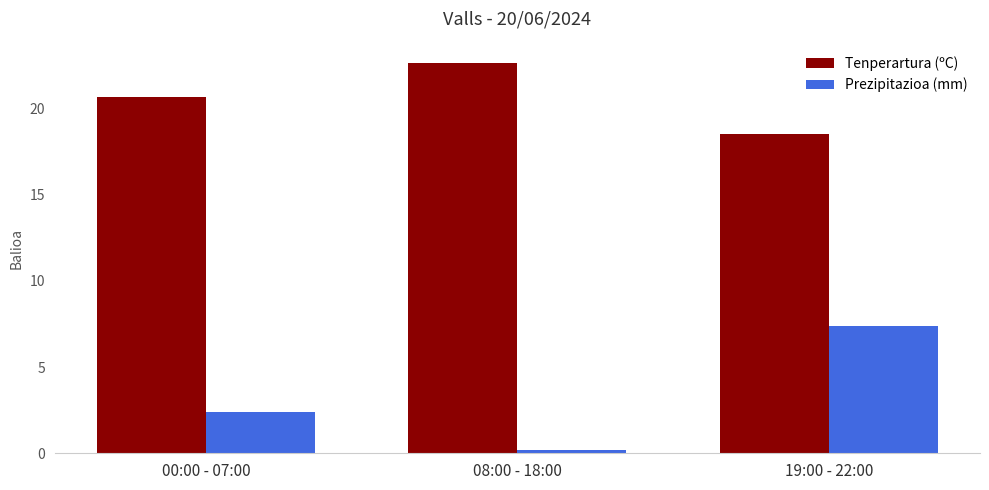

True or false: Tenperartura (ºC) has a value of 22.6 at 08:00 - 18:00.

True